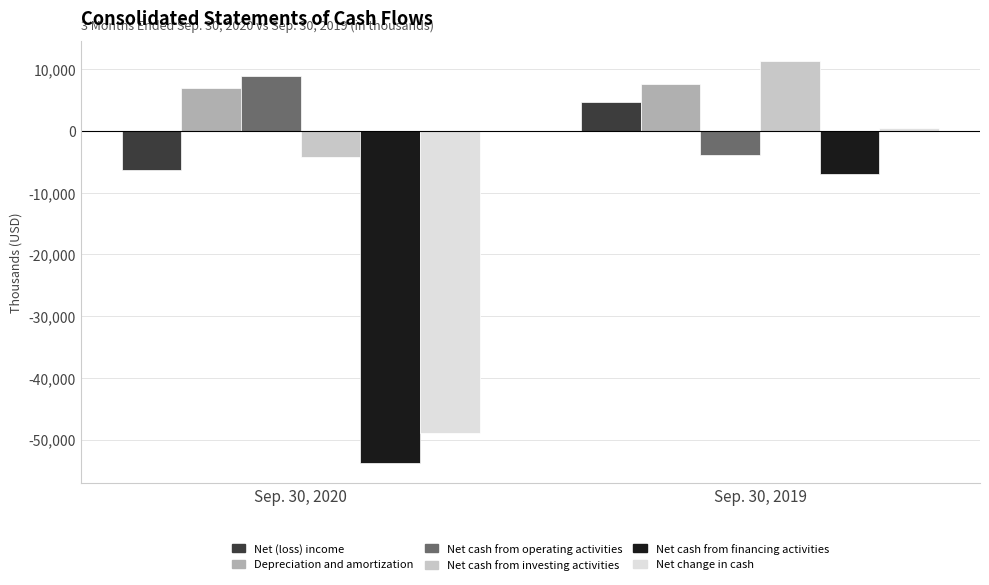

At Sep. 30, 2019, list the series in order from largest to smallest.

Net cash from investing activities, Depreciation and amortization, Net (loss) income, Net change in cash, Net cash from operating activities, Net cash from financing activities